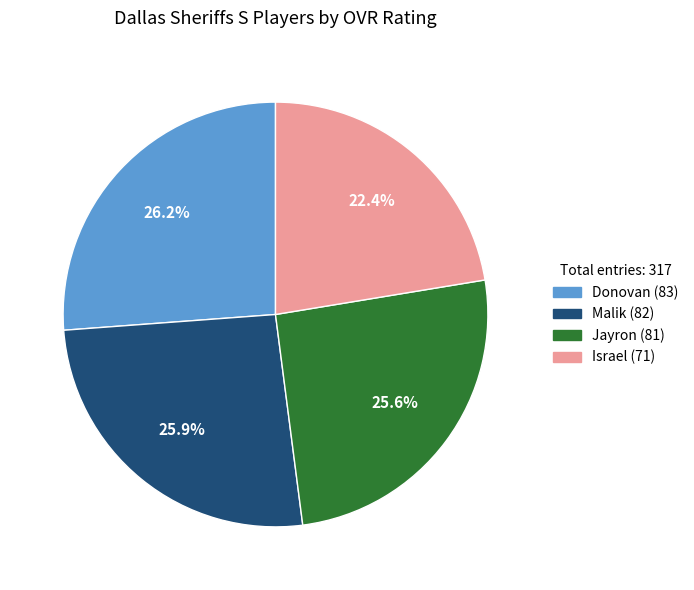

The Malik slice represents 26% of the pie. True or false?

True